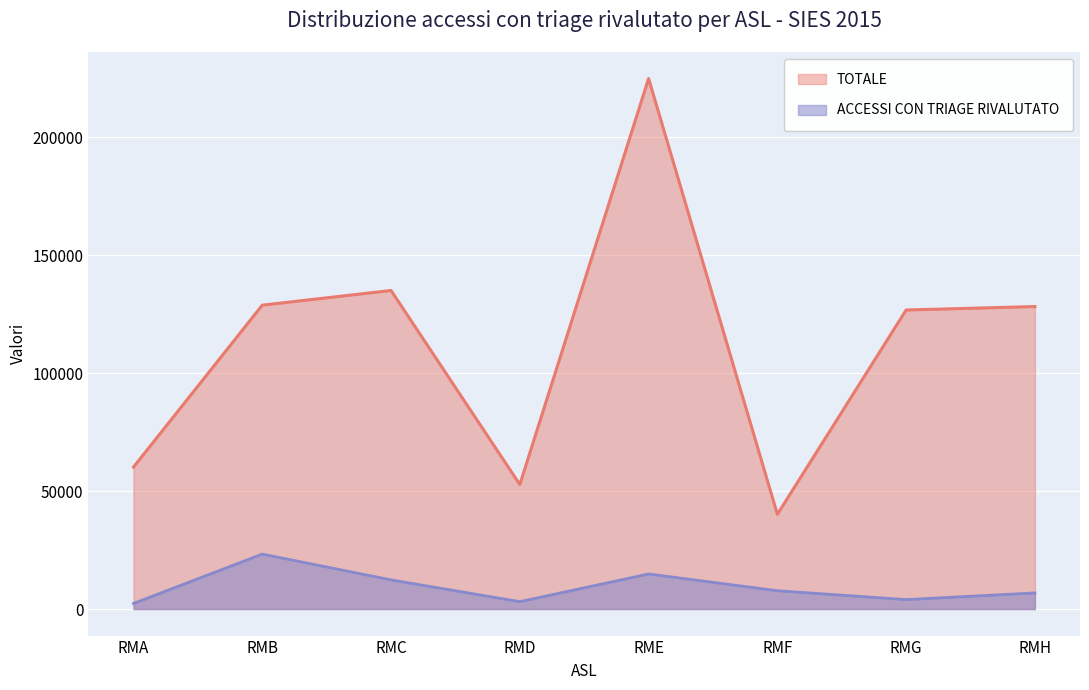

At which category is the sum across all series the highest?

RME